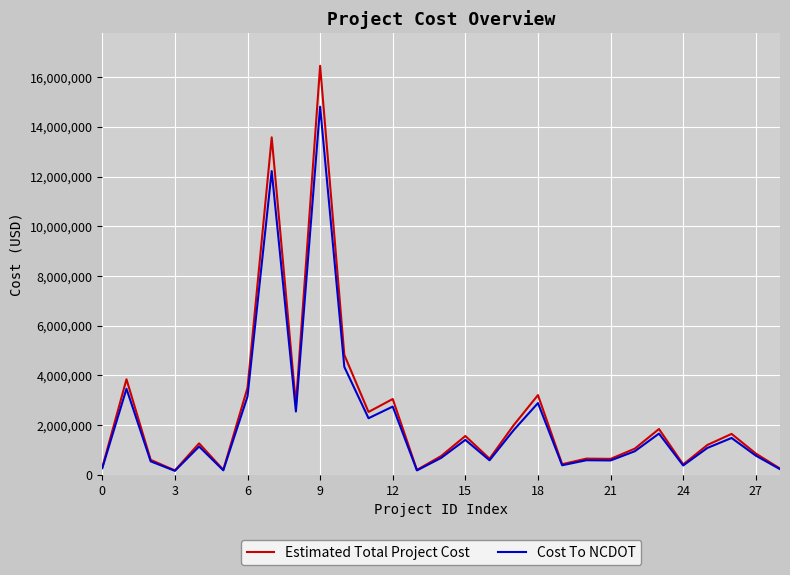

Which series has the largest range (max minus min)?

Estimated Total Project Cost